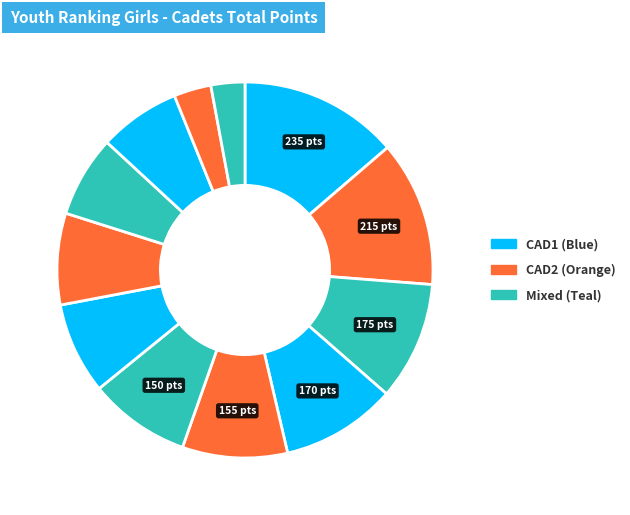

How many segments does this pie chart have?

12